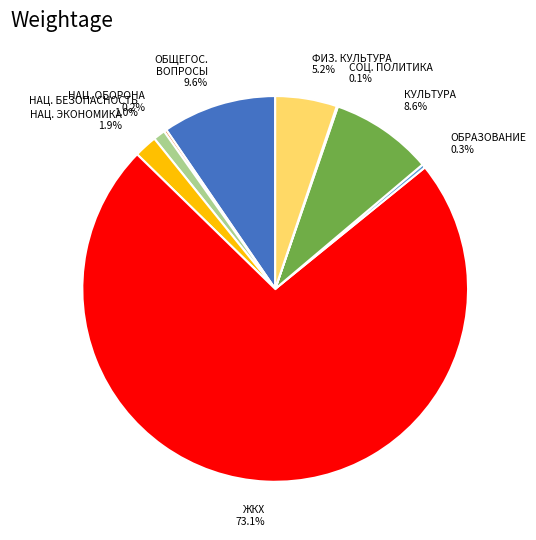

What is the largest slice in the pie chart?

ЖКХ 73.1%